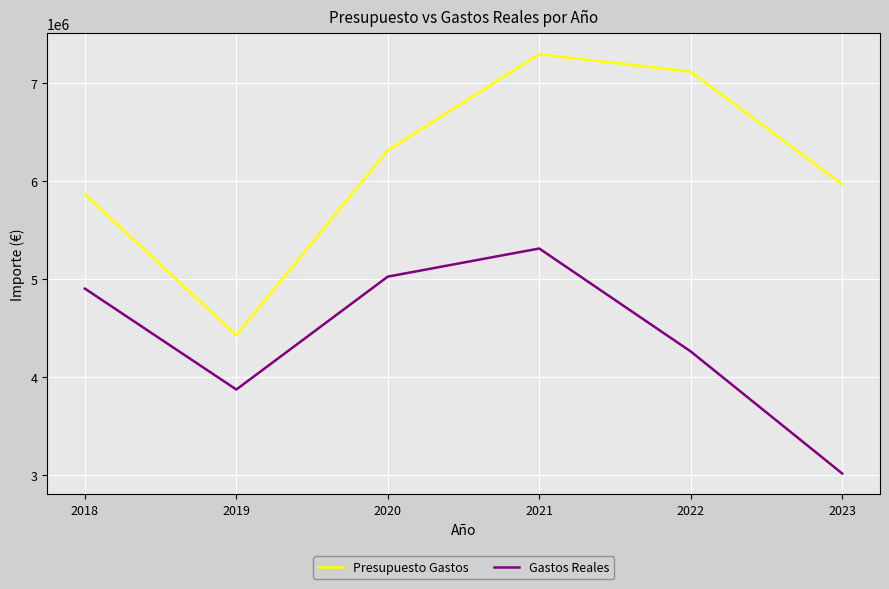

Is it true that Gastos Reales equals 1703157.0 at 2023?

False